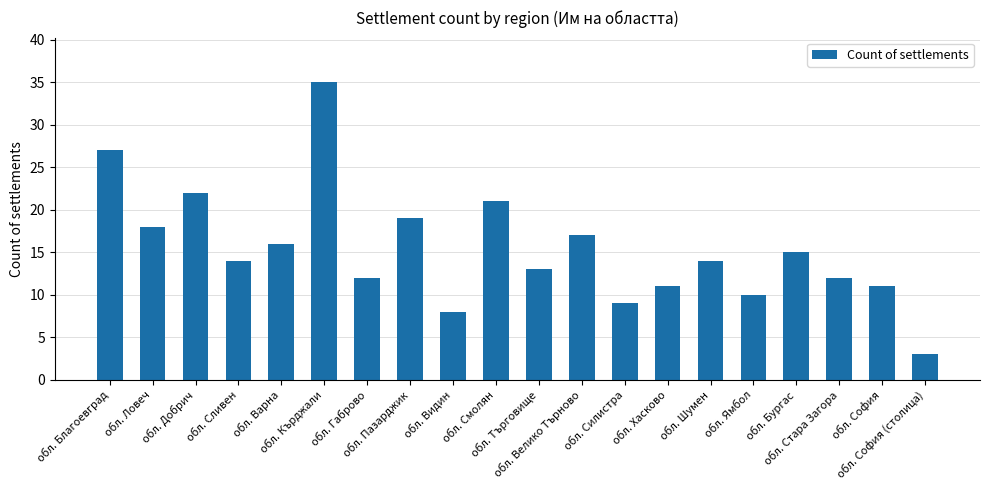

What position from the right is обл. Благоевград?

20